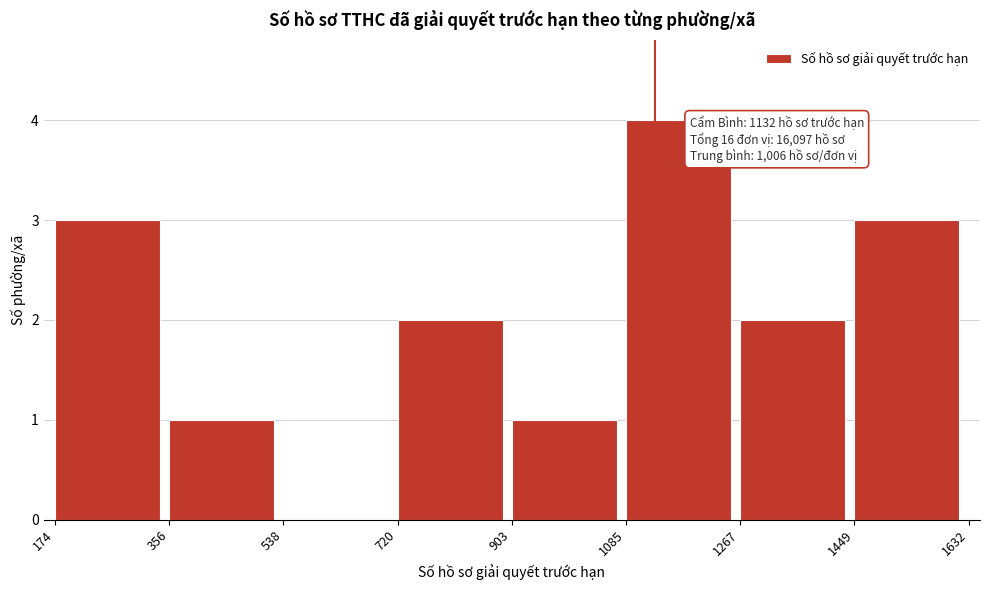

Which range on the x-axis has the tallest bar?

1085 to 1267